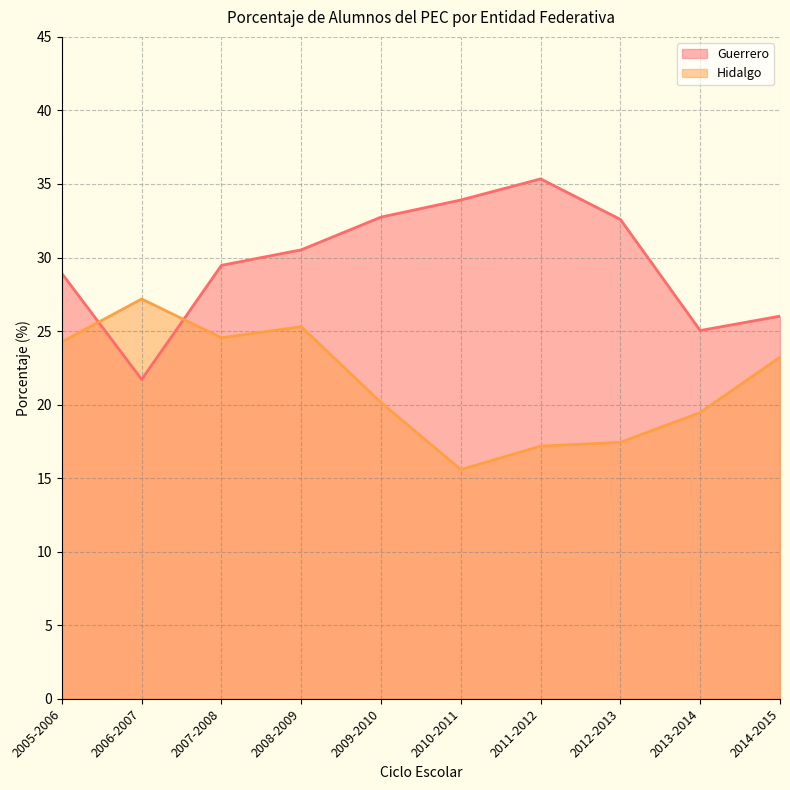

At how many categories does at least one series exceed 32?

4